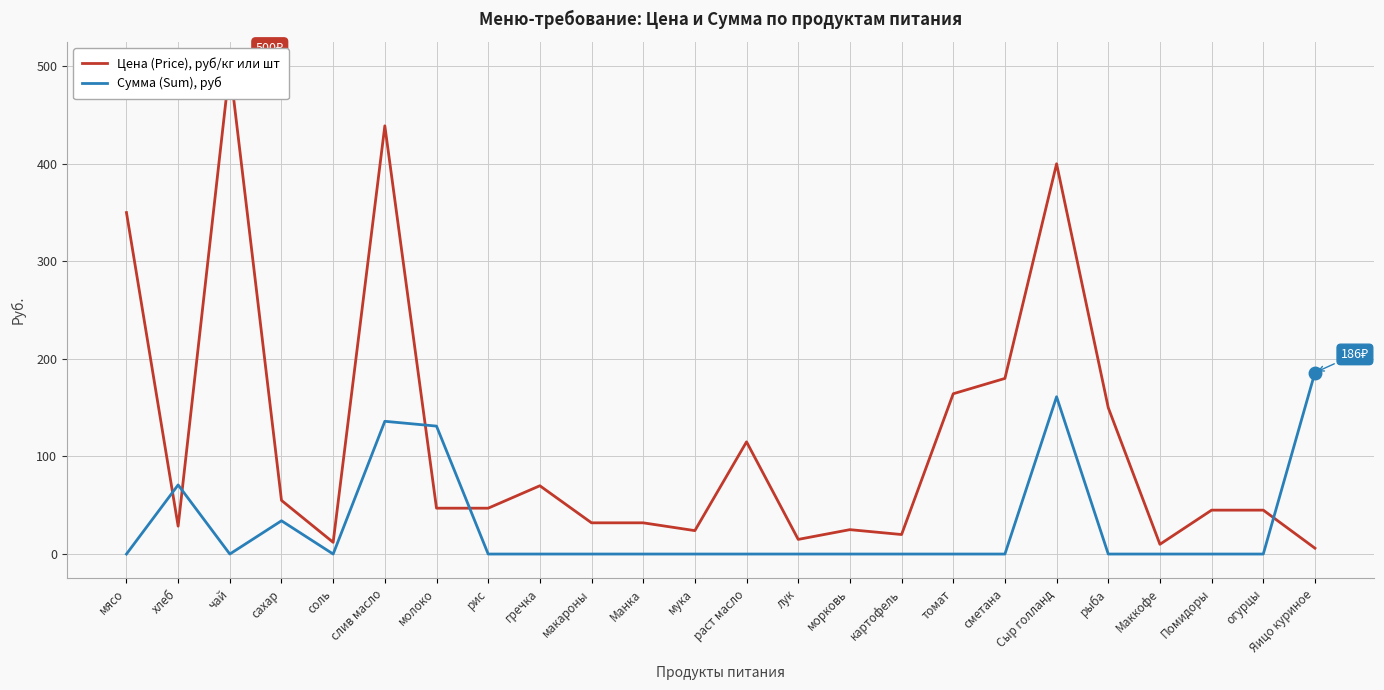

Reading left to right, extract all data points from this chart.

Цена (Price), руб/кг или шт: 350.0	28.6	500.0	55.0	12.0	438.9	47.0	47.0	70.0	32.0	32.0	24.0	115.0	15.0	25.0	20.0	164.3	180.0	400.0	150.0	10.0	45.0	45.0	6.0
Сумма (Sum), руб: 0.0	70.9	0.0	34.1	0.0	136.1	131.1	0.0	0.0	0.0	0.0	0.0	0.0	0.0	0.0	0.0	0.0	0.0	161.2	0.0	0.0	0.0	0.0	186.0